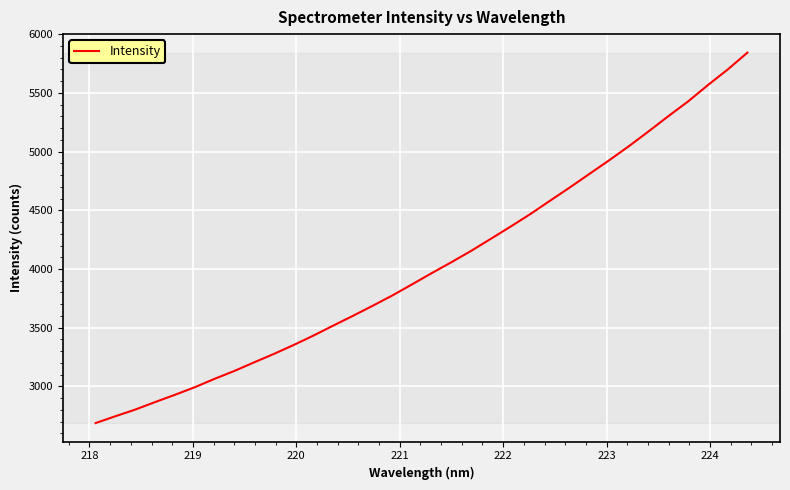

What is the maximum value shown in the chart?

5843.1